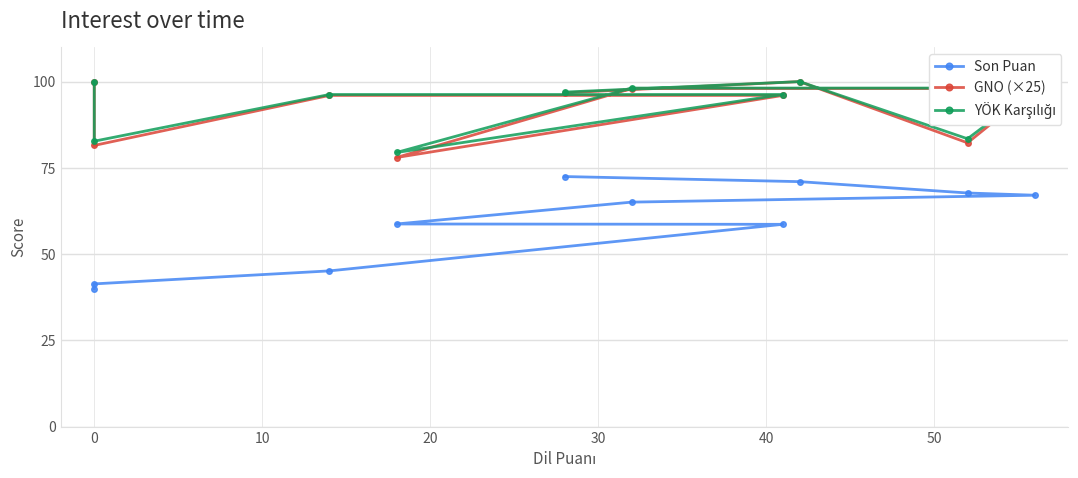

How many lines are shown in the chart?

3